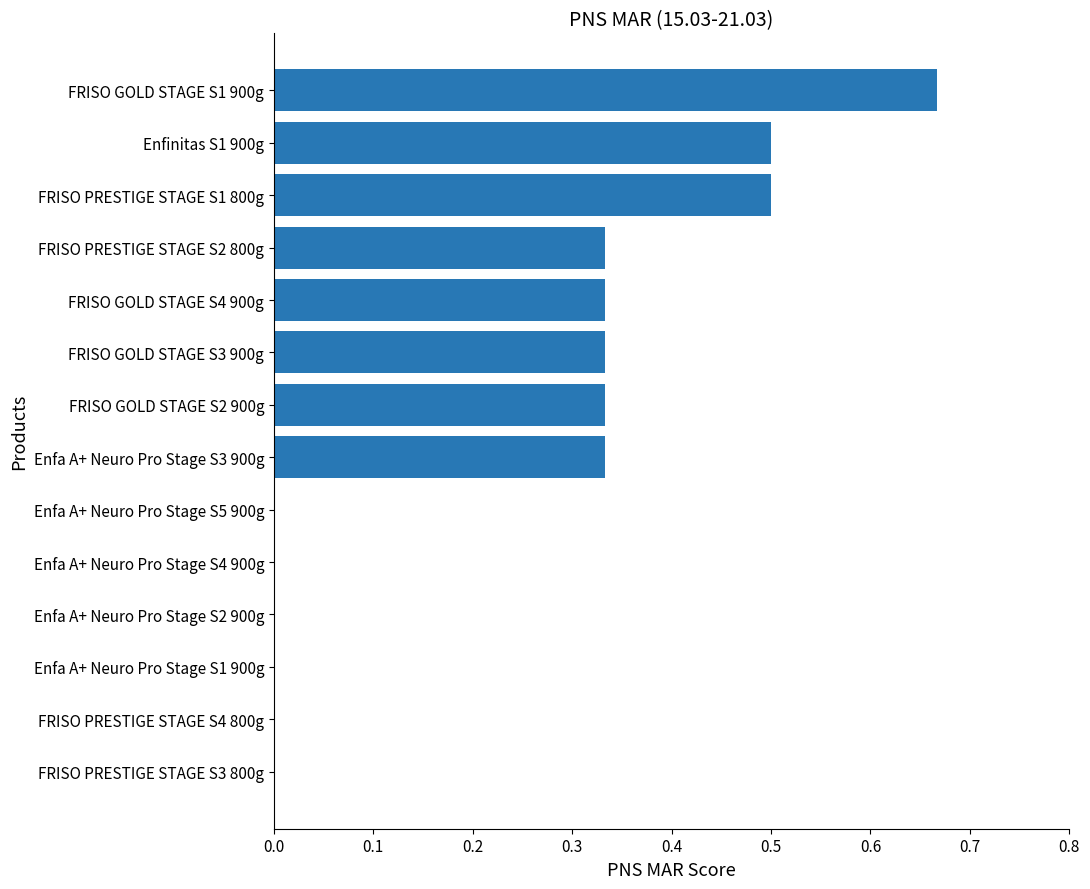

What is the sum of all values?

3.3